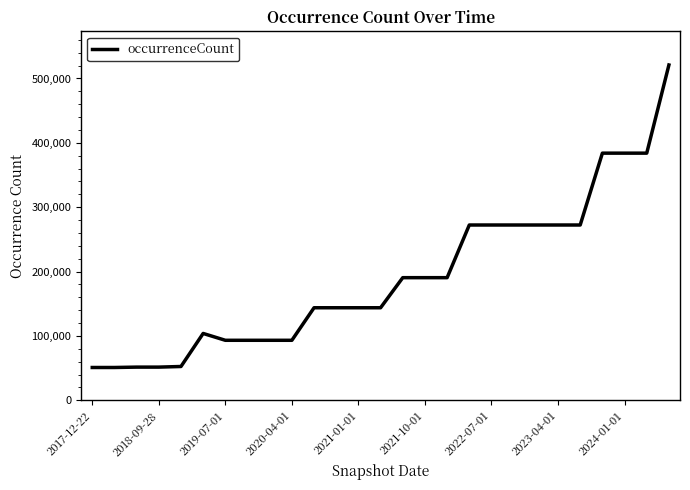

What is the sum of all values?

5187568